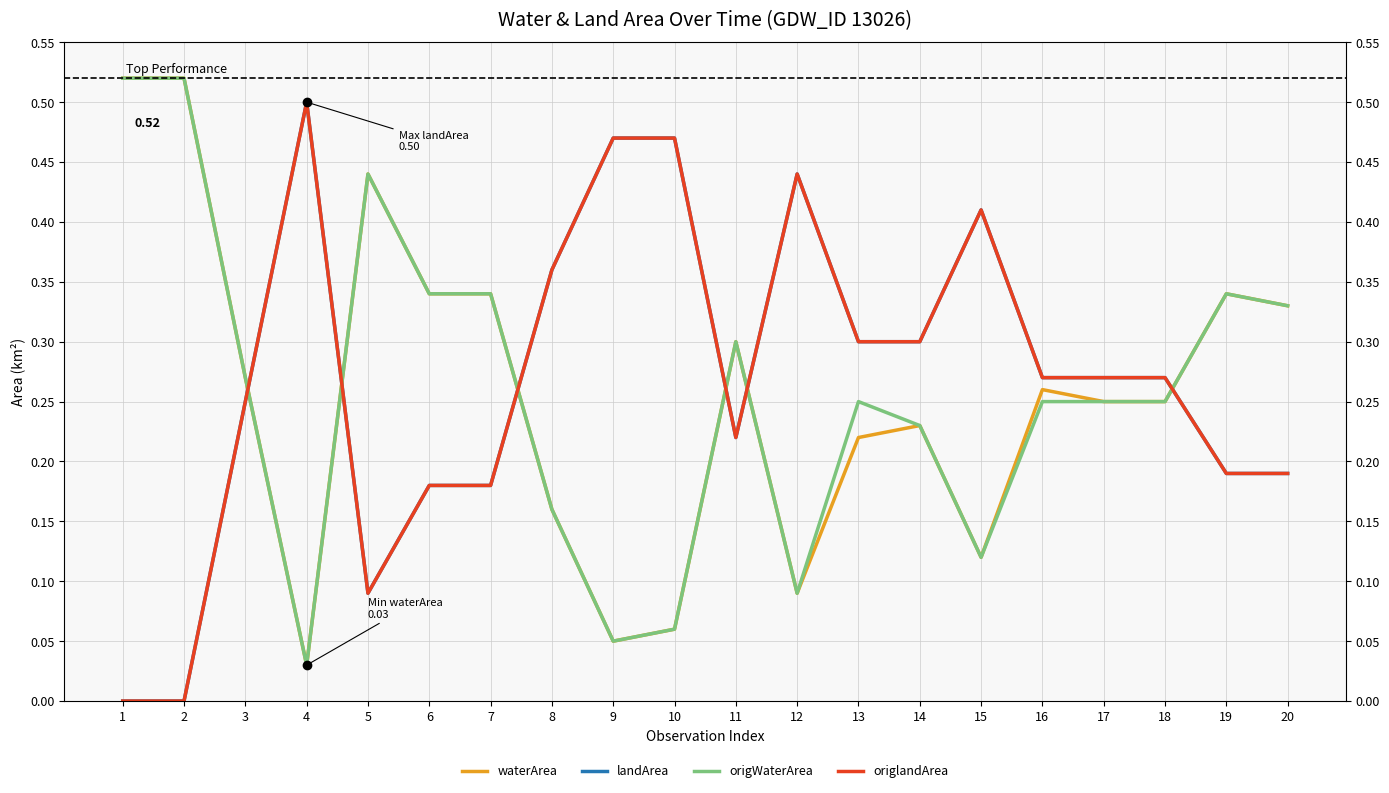

What is the value of the waterArea point at the 20th from the left?

0.3